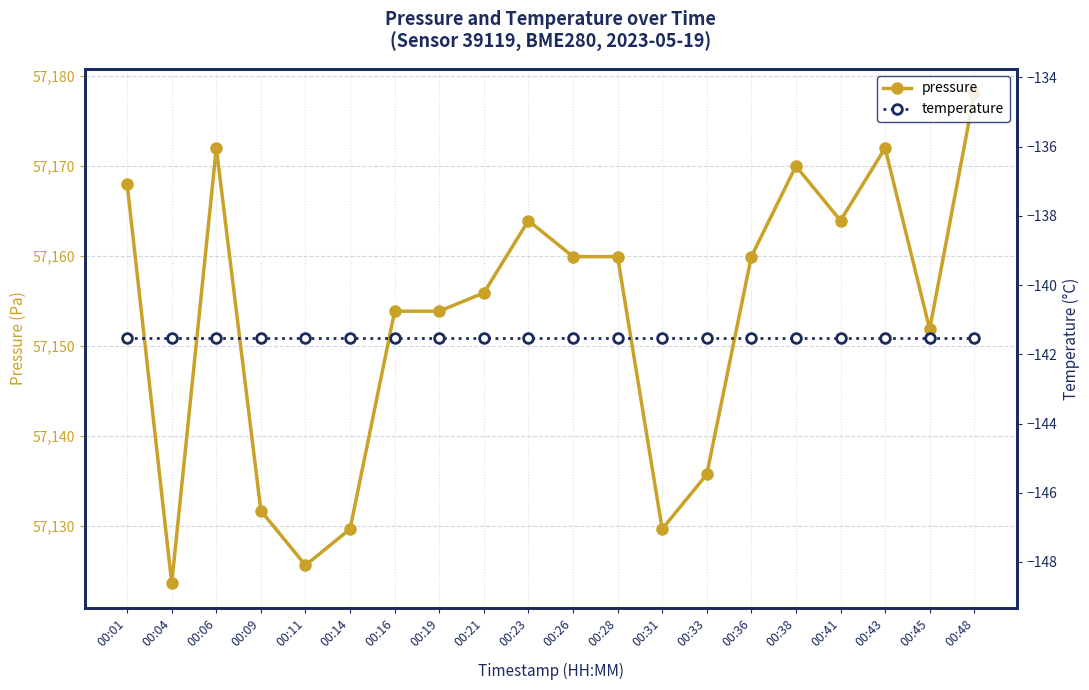

Reading left to right, list all the values displayed in this chart.

pressure: 57168.0	57123.7	57172.0	57131.7	57125.7	57129.7	57153.9	57153.9	57155.9	57163.9	57159.9	57159.9	57129.7	57135.8	57159.9	57170.0	57163.9	57172.0	57151.9	57178.1
temperature: -141.5	-141.5	-141.5	-141.5	-141.5	-141.5	-141.5	-141.5	-141.5	-141.5	-141.5	-141.5	-141.5	-141.5	-141.5	-141.5	-141.5	-141.5	-141.5	-141.5